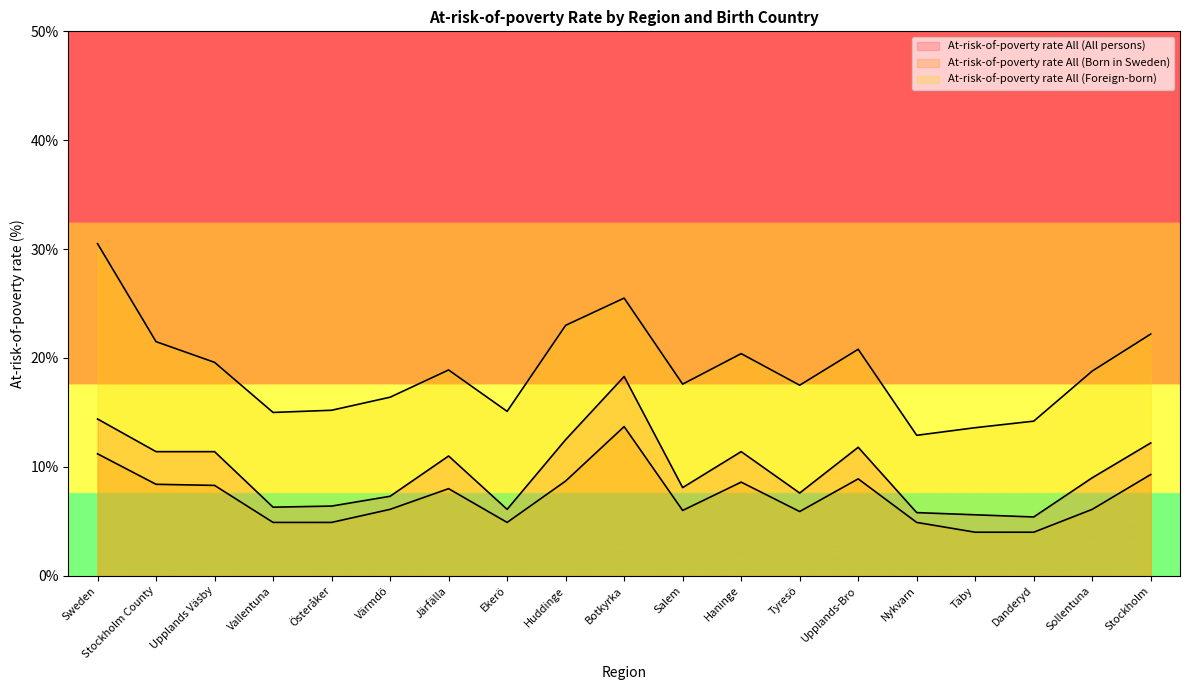

At which label does At-risk-of-poverty rate All (Foreign-born) reach its peak?

Sweden